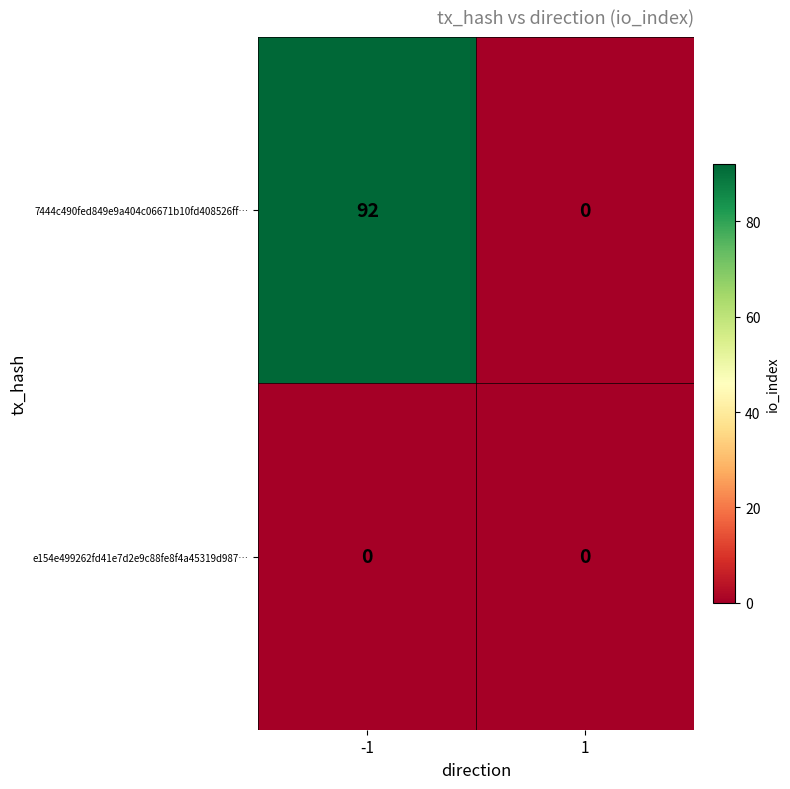

What is the maximum value shown in the chart?

92